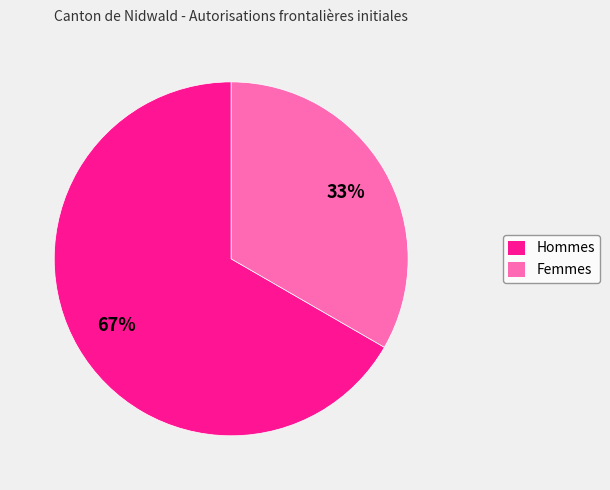

Which category has the smallest portion of the pie?

Femmes